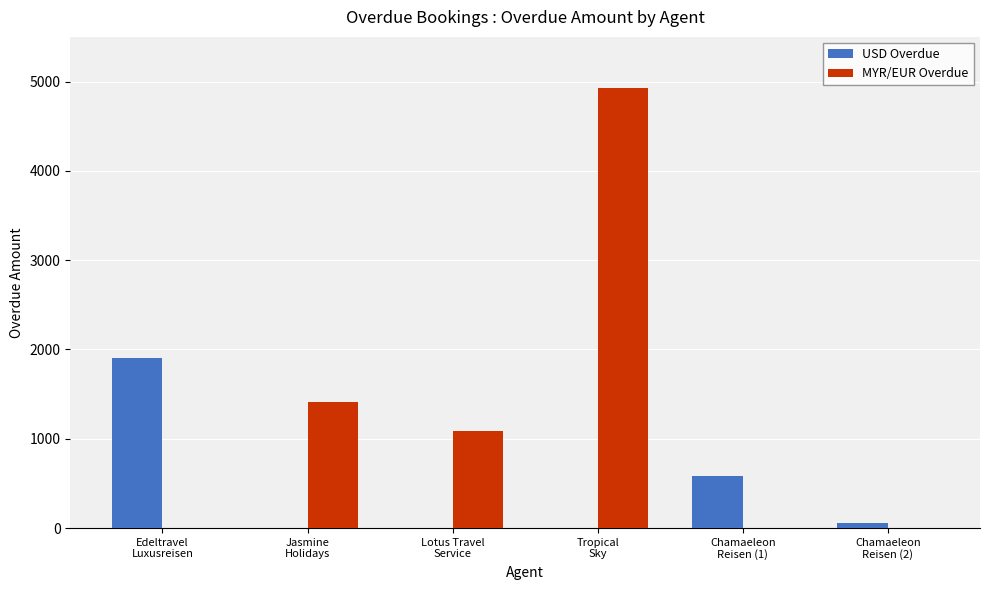

What is the sum of all MYR/EUR Overdue values?

7421.3